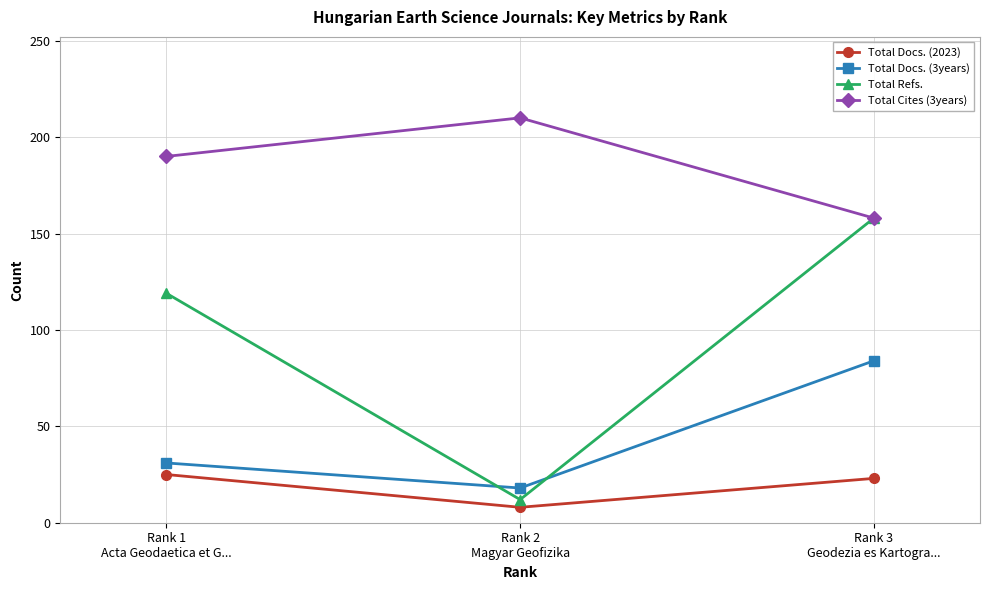

Reading left to right, extract all data points from this chart.

Total Docs. (2023): 25	8	23
Total Docs. (3years): 31	18	84
Total Refs.: 119	12	158
Total Cites (3years): 190	210	158